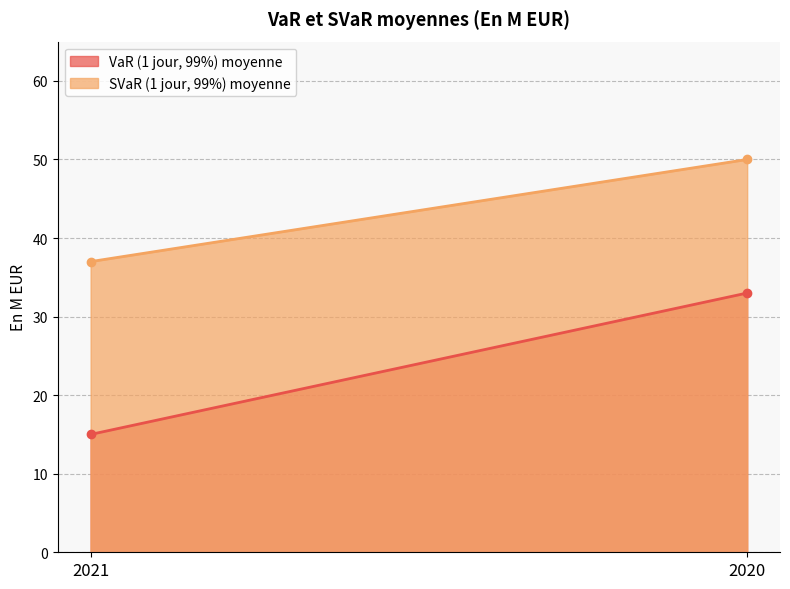

What are all the series names shown in the legend?

VaR (1 jour, 99%) moyenne, SVaR (1 jour, 99%) moyenne